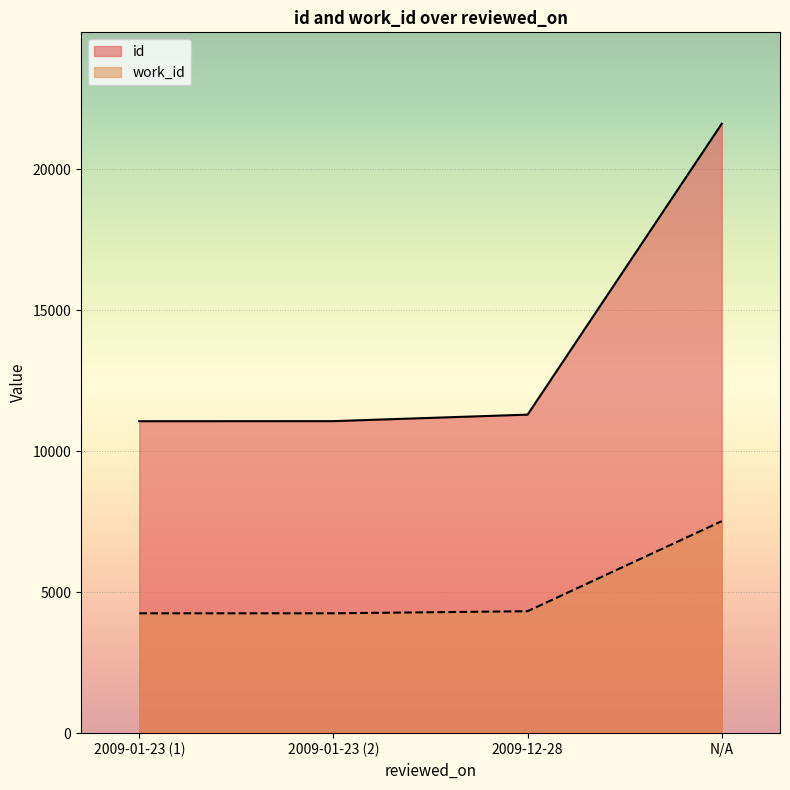

Reading left to right, list all the values displayed in this chart.

id: 11069	11071	11302	21623
work_id: 4253	4253	4327	7522